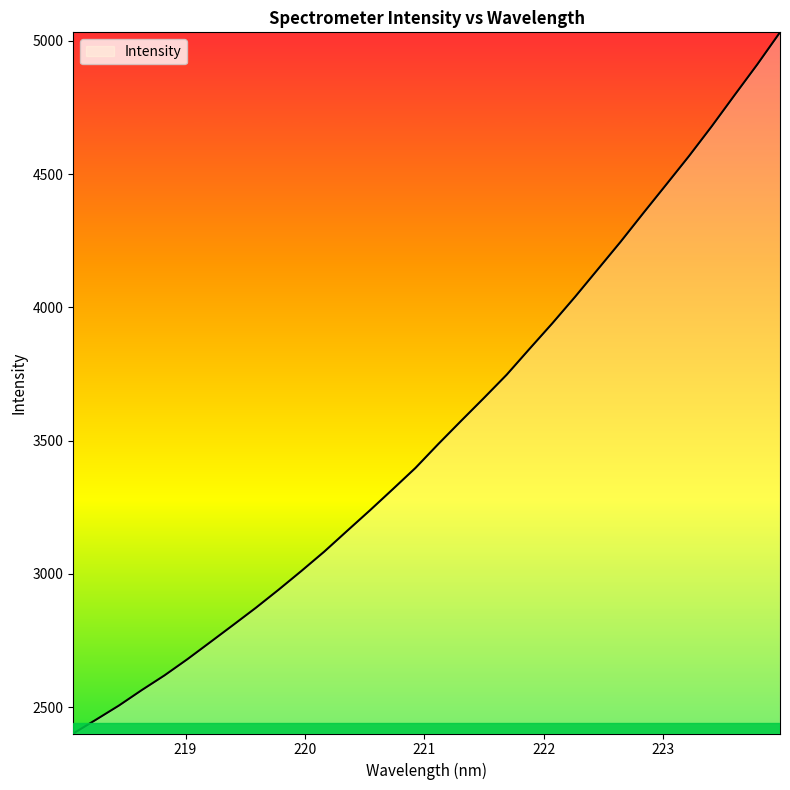

Count the number of data series in this chart.

1